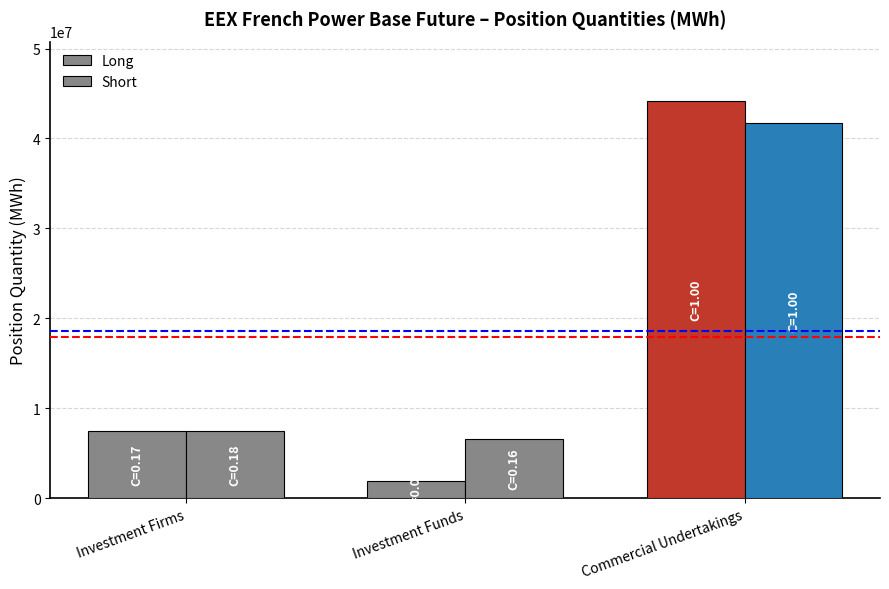

How many bars are there in each group?

2